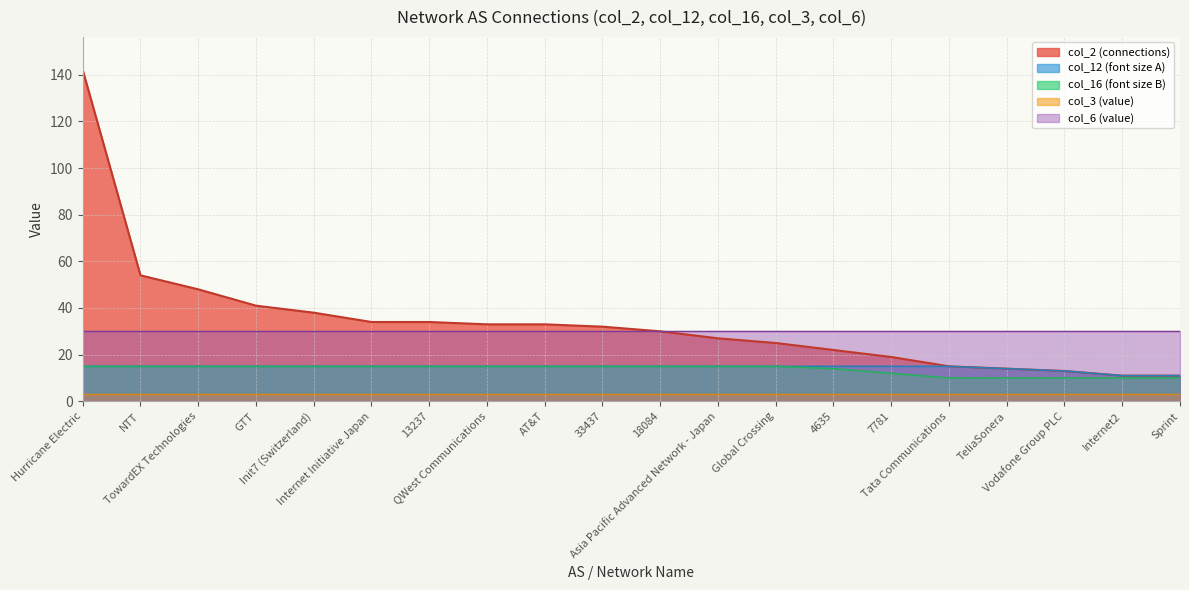

What is the approximate value of col_12_size at GTT?

15